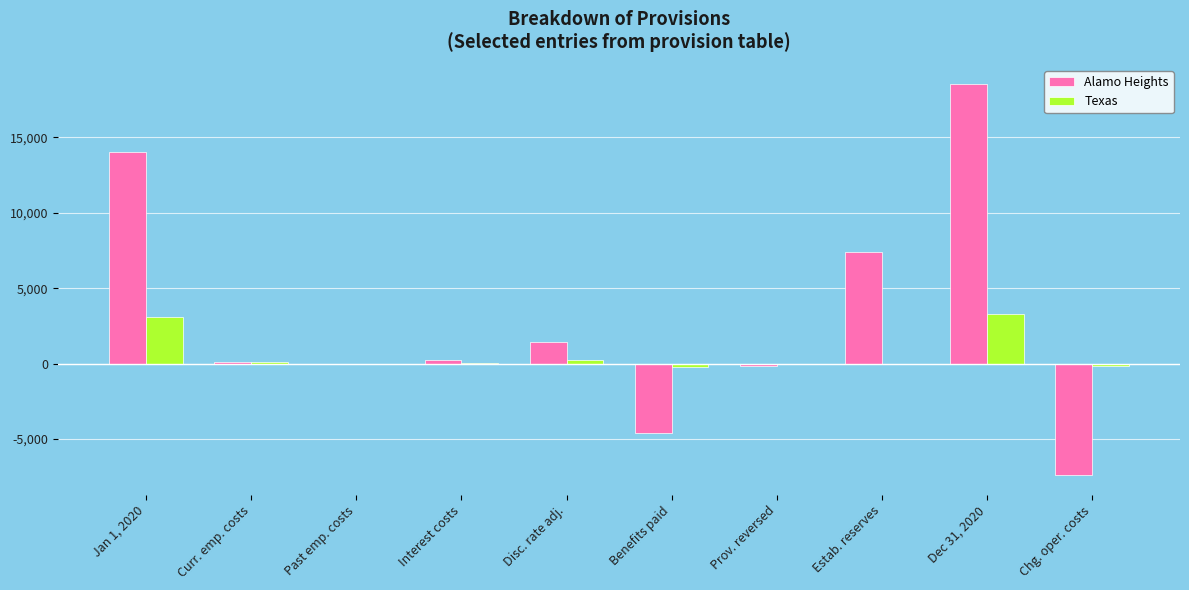

Between Interest costs and Dec 31, 2020, which series saw the biggest shift?

Alamo Heights